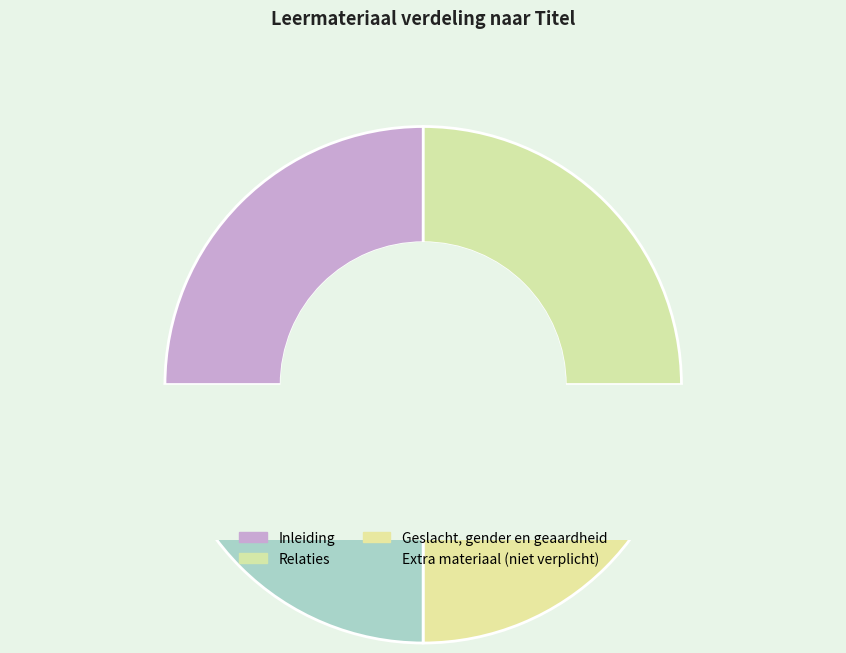

What percentage is the Extra materiaal (niet verplicht) slice, to the nearest percent?

25%